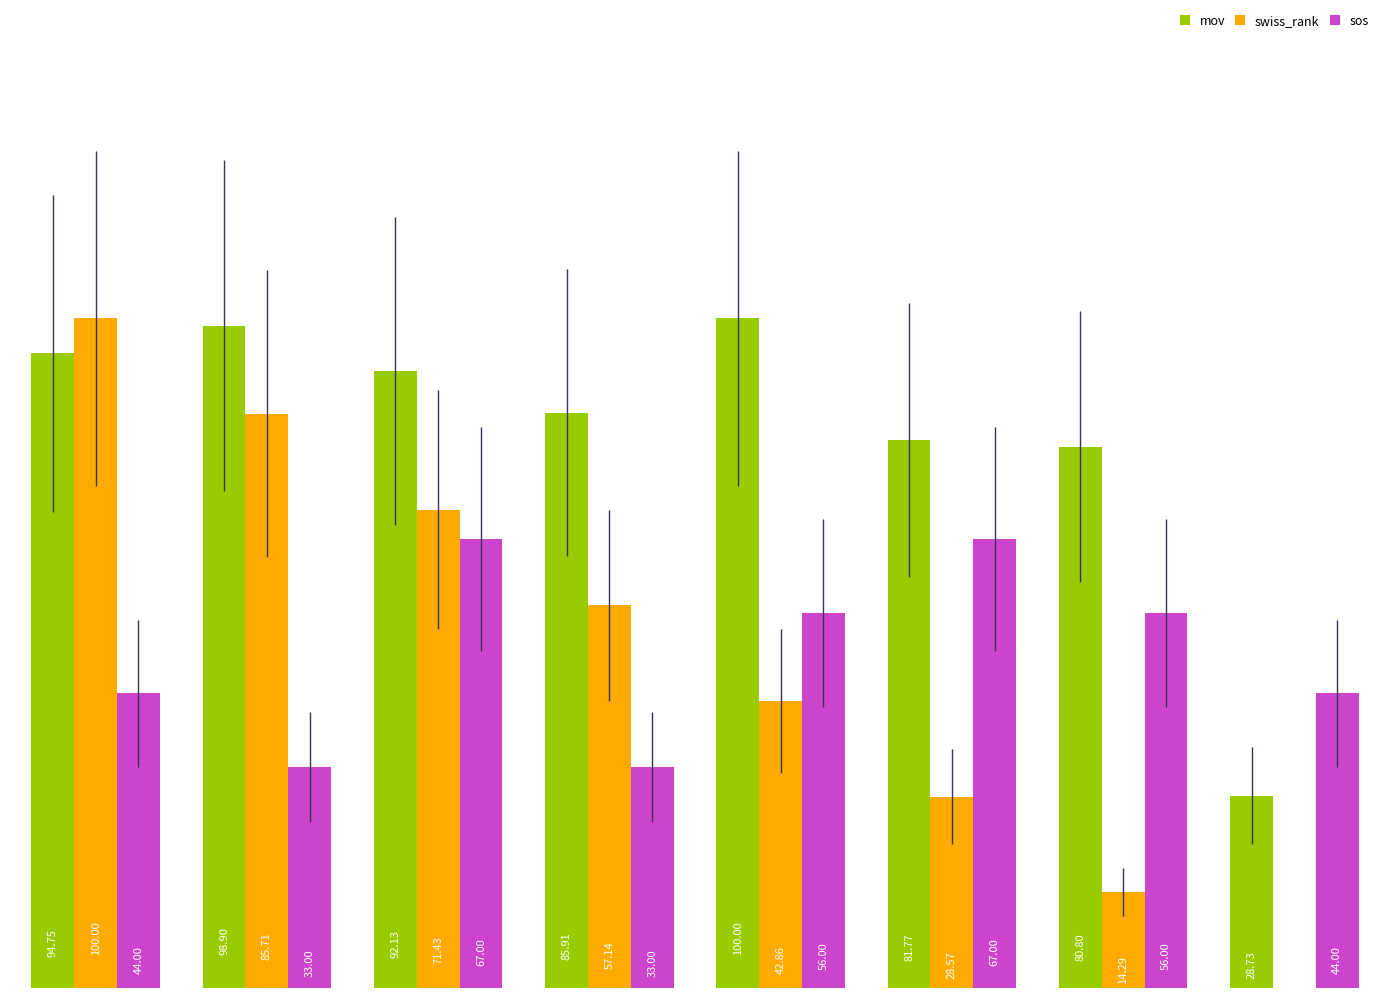

Which series has the largest total across all categories?

mov